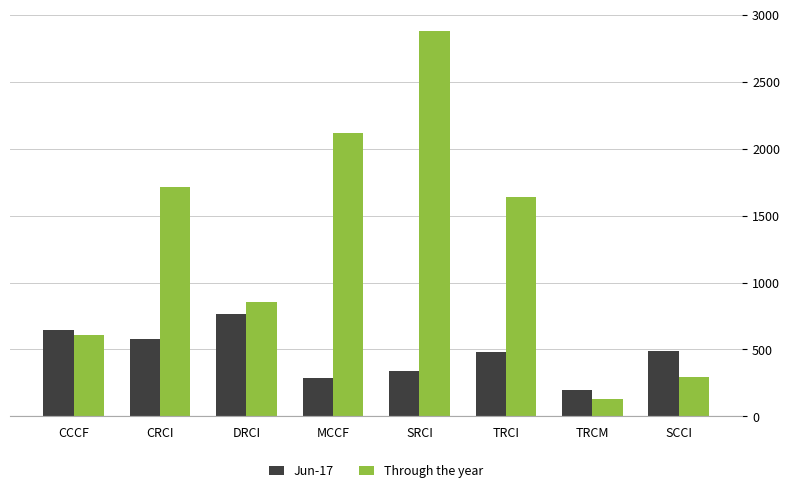

Rank the series at CRCI from highest to lowest value.

Through the year, Jun-17